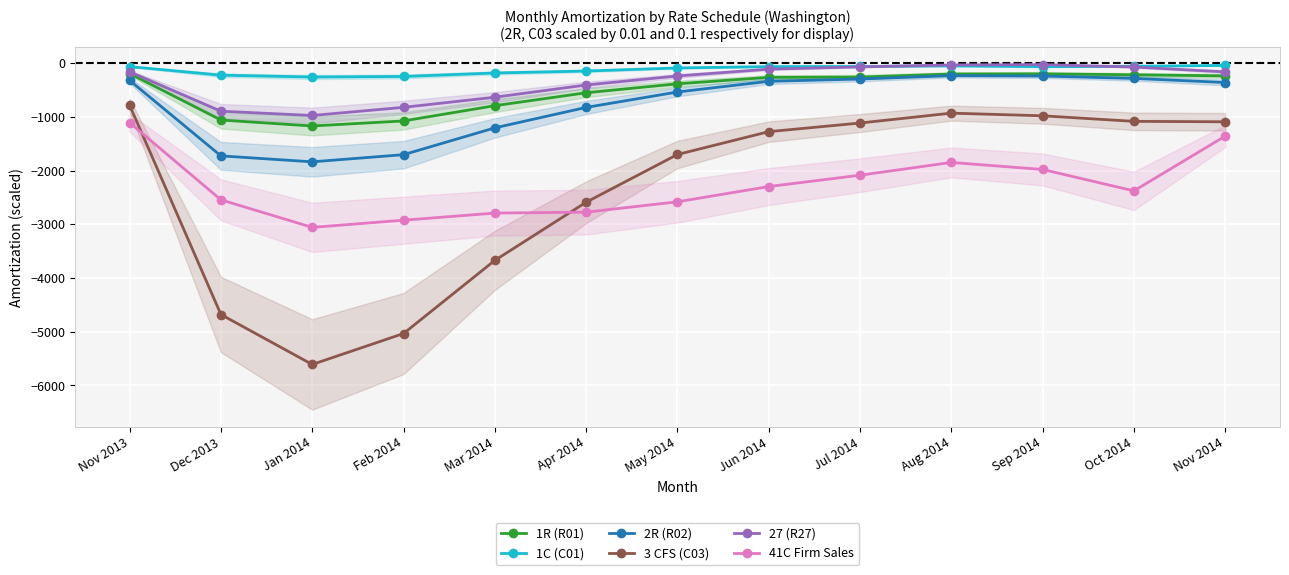

List the series in order of their peak value, highest first.

27 (R27), 1C (C01), 1R (R01), 2R (R02), 3 CFS (C03), 41C Firm Sales